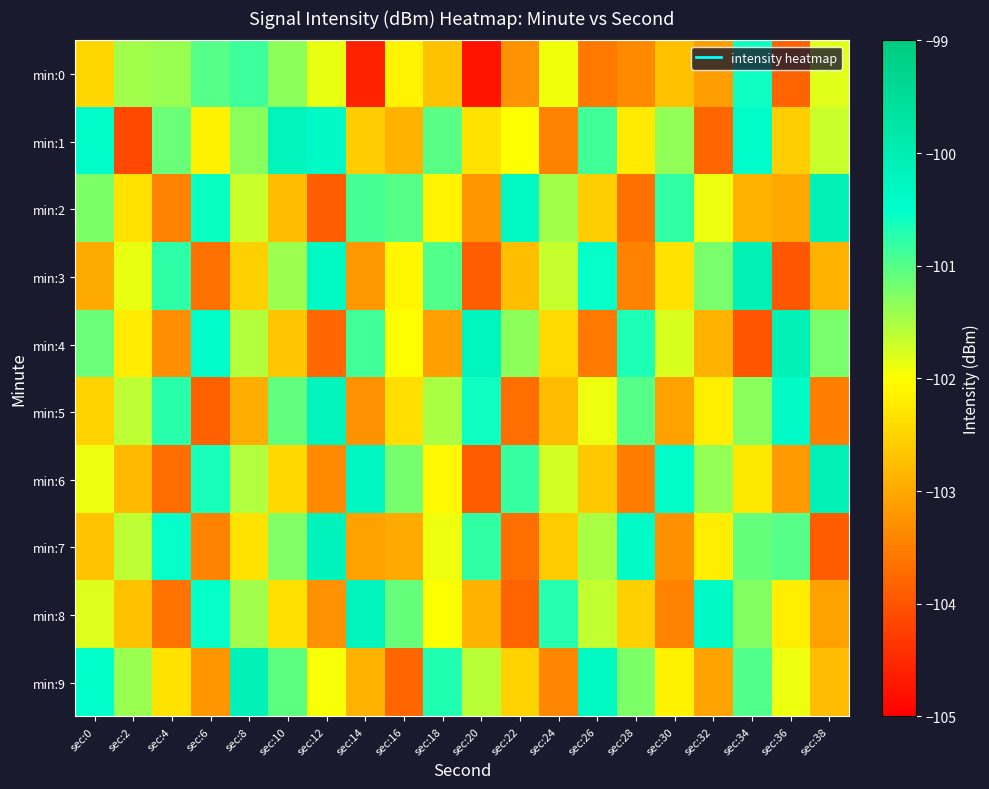

Reading left to right, list all the values displayed in this chart.

min:0: sec:0=-102.5	sec:2=-101.5	sec:4=-101.4	sec:6=-101.0	sec:8=-100.9	sec:10=-101.3	sec:12=-101.9	sec:14=-104.6	sec:16=-102.1	sec:18=-102.7	sec:20=-104.7	sec:22=-103.3	sec:24=-101.9	sec:26=-103.6	sec:28=-103.4	sec:30=-102.7	sec:32=-103.1	sec:34=-100.6	sec:36=-103.8	sec:38=-101.8
min:1: sec:0=-100.5	sec:2=-104.1	sec:4=-101.1	sec:6=-102.2	sec:8=-101.3	sec:10=-100.2	sec:12=-100.4	sec:14=-102.6	sec:16=-102.9	sec:18=-101.0	sec:20=-102.3	sec:22=-102.0	sec:24=-103.5	sec:26=-100.9	sec:28=-102.2	sec:30=-101.3	sec:32=-103.8	sec:34=-100.5	sec:36=-102.6	sec:38=-101.7
min:2: sec:0=-101.2	sec:2=-102.3	sec:4=-103.5	sec:6=-100.6	sec:8=-101.7	sec:10=-102.8	sec:12=-103.9	sec:14=-100.9	sec:16=-101.0	sec:18=-102.1	sec:20=-103.2	sec:22=-100.3	sec:24=-101.5	sec:26=-102.6	sec:28=-103.7	sec:30=-100.8	sec:32=-101.9	sec:34=-102.9	sec:36=-103.0	sec:38=-100.1
min:3: sec:0=-103.0	sec:2=-101.9	sec:4=-100.8	sec:6=-103.7	sec:8=-102.5	sec:10=-101.4	sec:12=-100.3	sec:14=-103.2	sec:16=-102.1	sec:18=-101.0	sec:20=-103.9	sec:22=-102.8	sec:24=-101.7	sec:26=-100.5	sec:28=-103.4	sec:30=-102.3	sec:32=-101.2	sec:34=-100.1	sec:36=-104.0	sec:38=-102.9
min:4: sec:0=-101.1	sec:2=-102.2	sec:4=-103.3	sec:6=-100.4	sec:8=-101.6	sec:10=-102.7	sec:12=-103.8	sec:14=-100.9	sec:16=-102.0	sec:18=-103.1	sec:20=-100.2	sec:22=-101.3	sec:24=-102.4	sec:26=-103.6	sec:28=-100.7	sec:30=-101.8	sec:32=-102.9	sec:34=-104.0	sec:36=-100.1	sec:38=-101.2
min:5: sec:0=-102.5	sec:2=-101.6	sec:4=-100.7	sec:6=-103.8	sec:8=-103.0	sec:10=-101.1	sec:12=-100.2	sec:14=-103.3	sec:16=-102.4	sec:18=-101.5	sec:20=-100.6	sec:22=-103.7	sec:24=-102.8	sec:26=-101.9	sec:28=-101.0	sec:30=-103.1	sec:32=-102.2	sec:34=-101.3	sec:36=-100.4	sec:38=-103.5
min:6: sec:0=-101.9	sec:2=-102.8	sec:4=-103.7	sec:6=-100.6	sec:8=-101.5	sec:10=-102.5	sec:12=-103.4	sec:14=-100.3	sec:16=-101.2	sec:18=-102.1	sec:20=-103.9	sec:22=-100.8	sec:24=-101.7	sec:26=-102.6	sec:28=-103.5	sec:30=-100.5	sec:32=-101.4	sec:34=-102.3	sec:36=-103.2	sec:38=-100.1
min:7: sec:0=-102.7	sec:2=-101.6	sec:4=-100.5	sec:6=-103.4	sec:8=-102.3	sec:10=-101.3	sec:12=-100.2	sec:14=-103.1	sec:16=-103.0	sec:18=-101.9	sec:20=-100.8	sec:22=-103.7	sec:24=-102.6	sec:26=-101.5	sec:28=-100.4	sec:30=-103.3	sec:32=-102.2	sec:34=-101.1	sec:36=-101.0	sec:38=-103.9
min:8: sec:0=-101.8	sec:2=-102.7	sec:4=-103.6	sec:6=-100.5	sec:8=-101.4	sec:10=-102.4	sec:12=-103.3	sec:14=-100.2	sec:16=-101.1	sec:18=-102.0	sec:20=-102.9	sec:22=-103.8	sec:24=-100.7	sec:26=-101.6	sec:28=-102.5	sec:30=-103.5	sec:32=-100.4	sec:34=-101.3	sec:36=-102.2	sec:38=-103.1
min:9: sec:0=-100.5	sec:2=-101.4	sec:4=-102.3	sec:6=-103.2	sec:8=-100.1	sec:10=-101.1	sec:12=-102.0	sec:14=-102.9	sec:16=-103.8	sec:18=-100.7	sec:20=-101.6	sec:22=-102.5	sec:24=-103.4	sec:26=-100.3	sec:28=-101.2	sec:30=-102.2	sec:32=-103.1	sec:34=-101.0	sec:36=-101.9	sec:38=-102.8